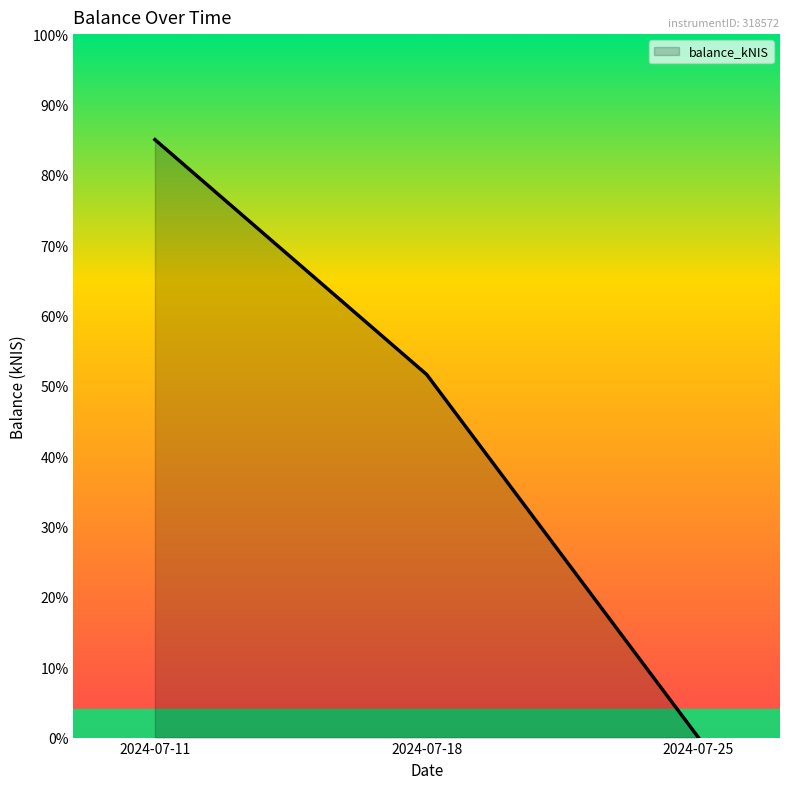

What is the difference between the values at 2024-07-11 and 2024-07-25?

85.0